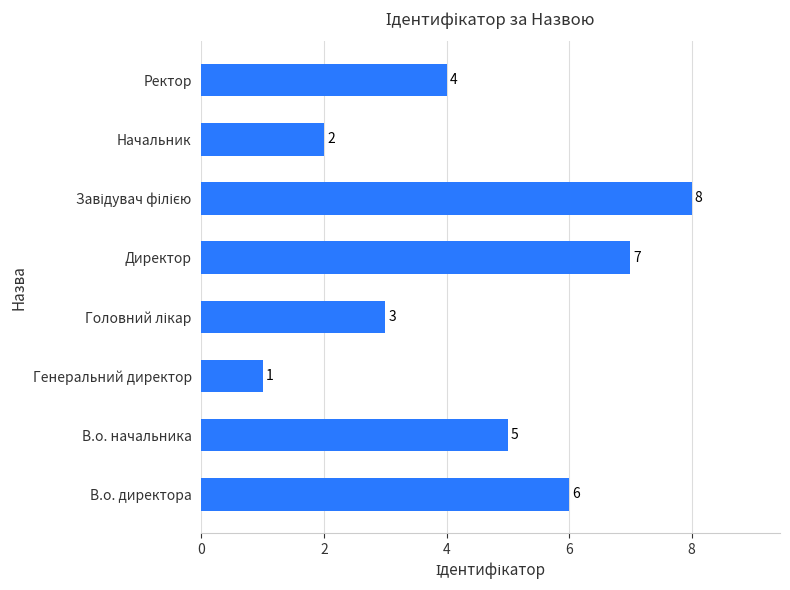

Approximately how many times larger is the value at Начальник compared to В.о. начальника?

0.4